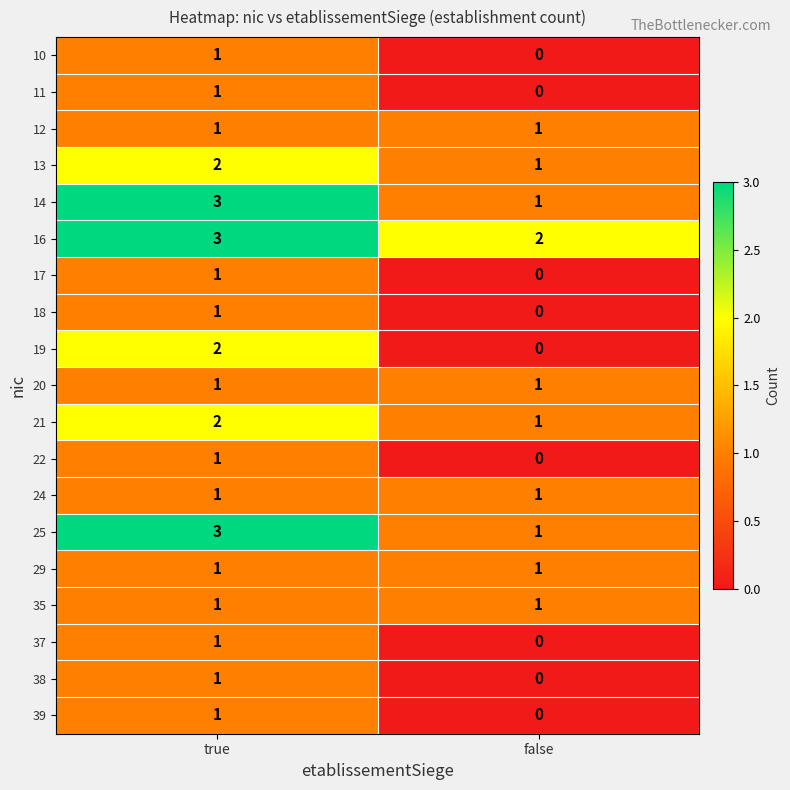

The 38 series shows 1 at true. True or false?

True